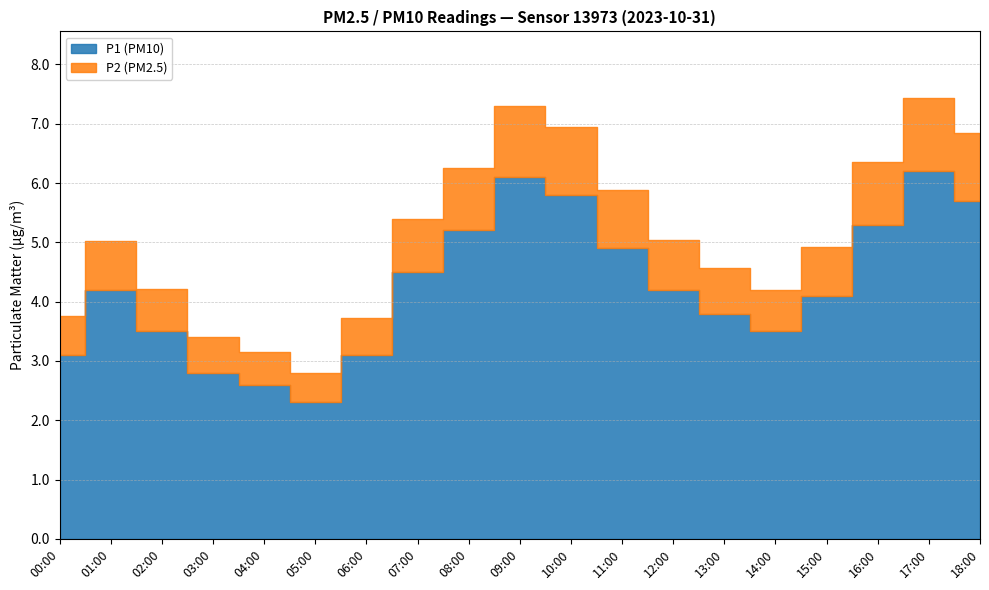

The value of P2 at 15:00 is 0.3. True or false?

False